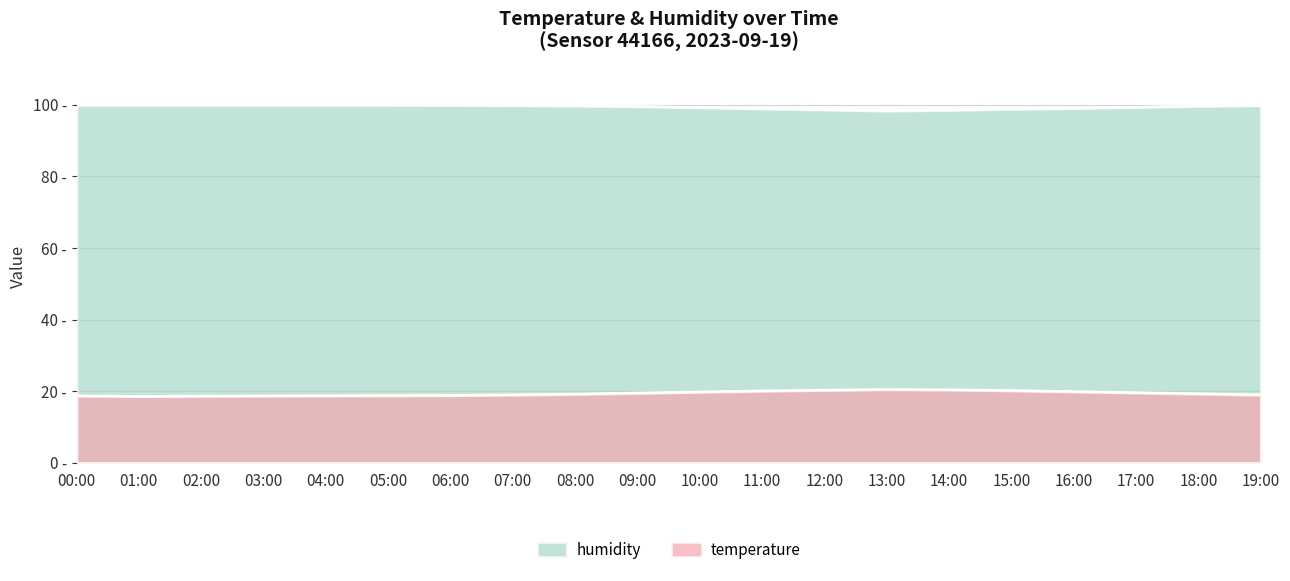

What is the label of the 10th point from the left?

09:00